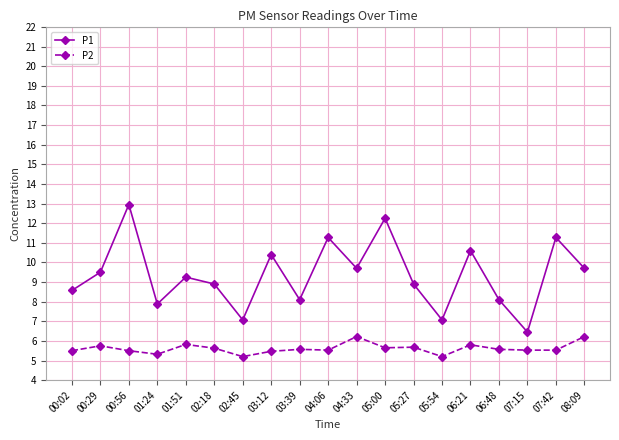

Rank the series by their maximum value, from highest to lowest.

P1, P2